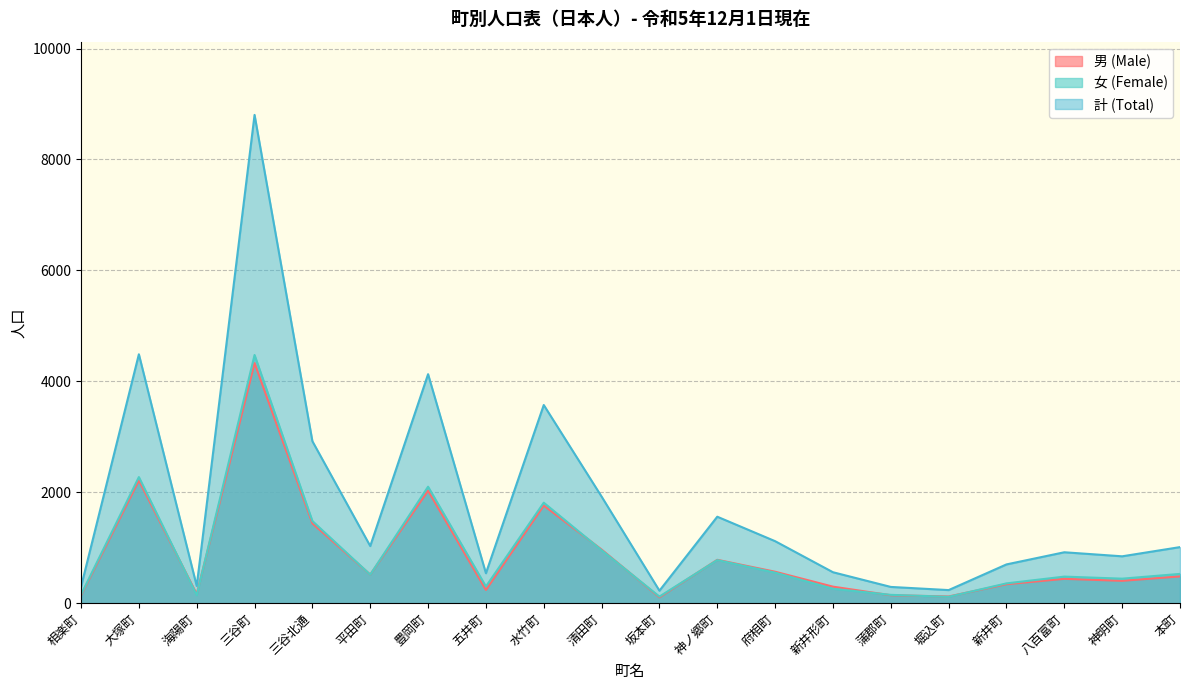

What is the total value across all series at 本町?

2022